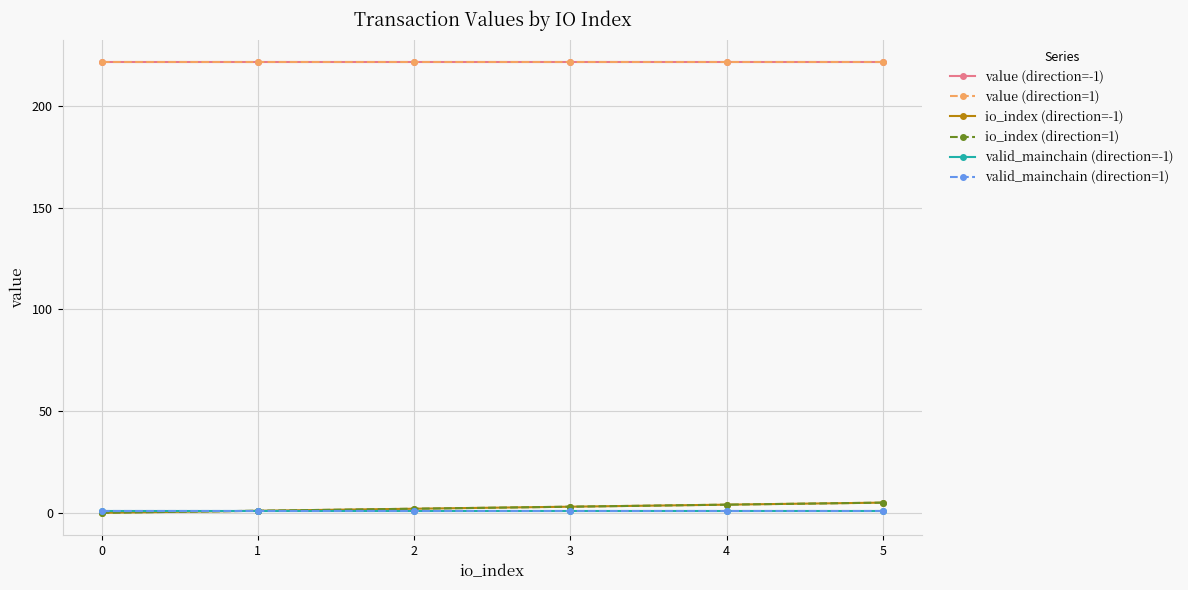

Rank the series at 4 from highest to lowest value.

value (direction=-1), value (direction=1), io_index (direction=-1), io_index (direction=1), valid_mainchain (direction=-1), valid_mainchain (direction=1)